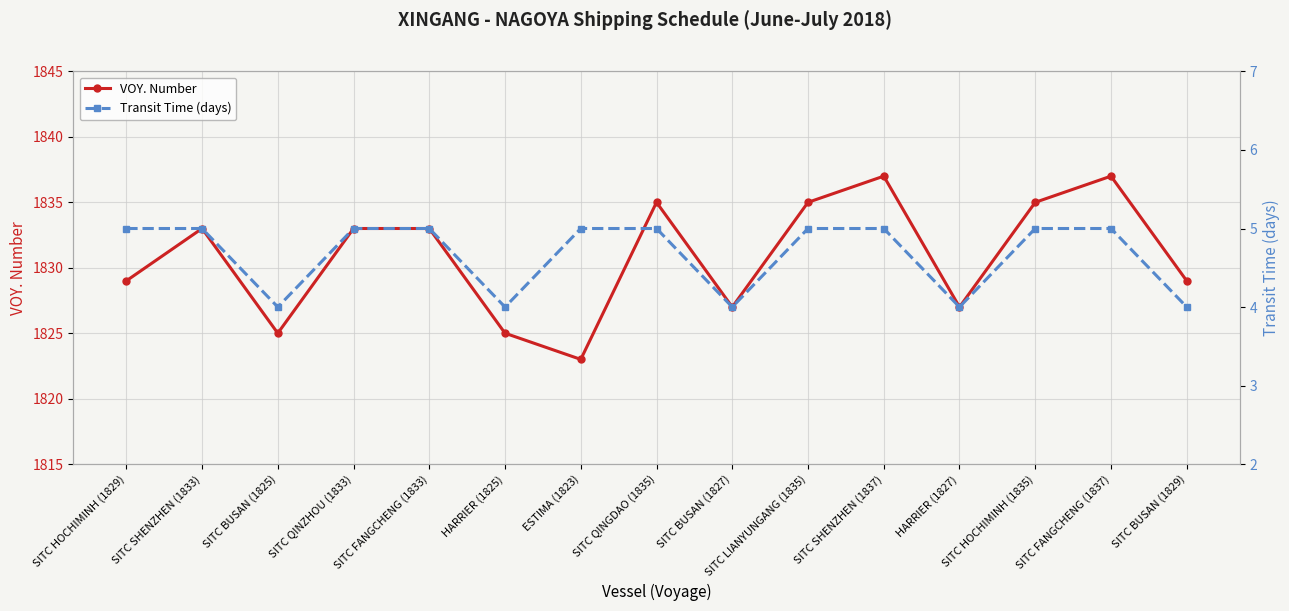

Reading left to right, list all the values displayed in this chart.

VOY. Number: SITC HOCHIMINH (1829)=1829	SITC SHENZHEN (1833)=1833	SITC BUSAN (1825)=1825	SITC QINZHOU (1833)=1833	SITC FANGCHENG (1833)=1833	HARRIER (1825)=1825	ESTIMA (1823)=1823	SITC QINGDAO (1835)=1835	SITC BUSAN (1827)=1827	SITC LIANYUNGANG (1835)=1835	SITC SHENZHEN (1837)=1837	HARRIER (1827)=1827	SITC HOCHIMINH (1835)=1835	SITC FANGCHENG (1837)=1837	SITC BUSAN (1829)=1829
Transit Time (days): SITC HOCHIMINH (1829)=5	SITC SHENZHEN (1833)=5	SITC BUSAN (1825)=4	SITC QINZHOU (1833)=5	SITC FANGCHENG (1833)=5	HARRIER (1825)=4	ESTIMA (1823)=5	SITC QINGDAO (1835)=5	SITC BUSAN (1827)=4	SITC LIANYUNGANG (1835)=5	SITC SHENZHEN (1837)=5	HARRIER (1827)=4	SITC HOCHIMINH (1835)=5	SITC FANGCHENG (1837)=5	SITC BUSAN (1829)=4